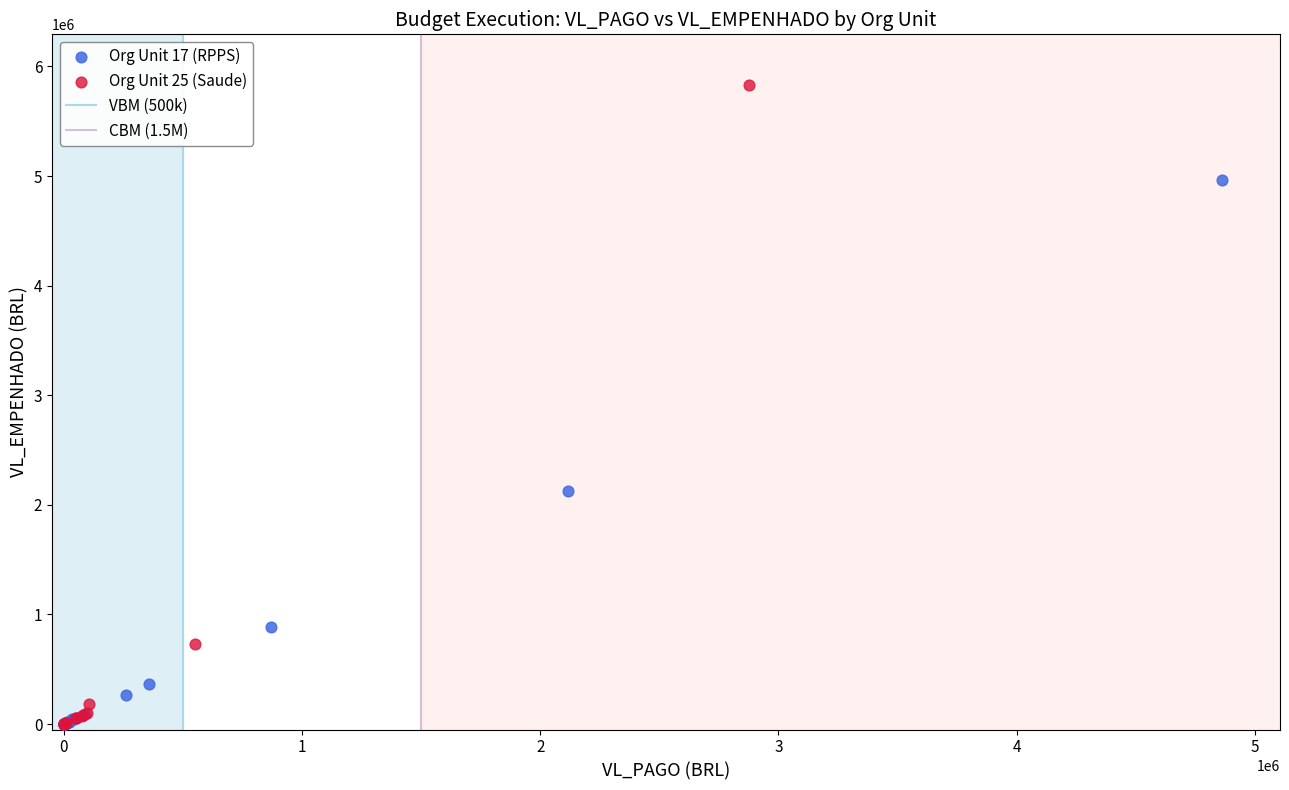

Which series has the widest spread of Y values?

Org Unit 25 (Saude)